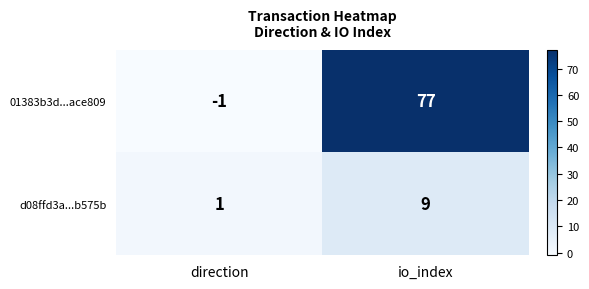

The value of d08ffd3a...b575b at io_index is 9. True or false?

True